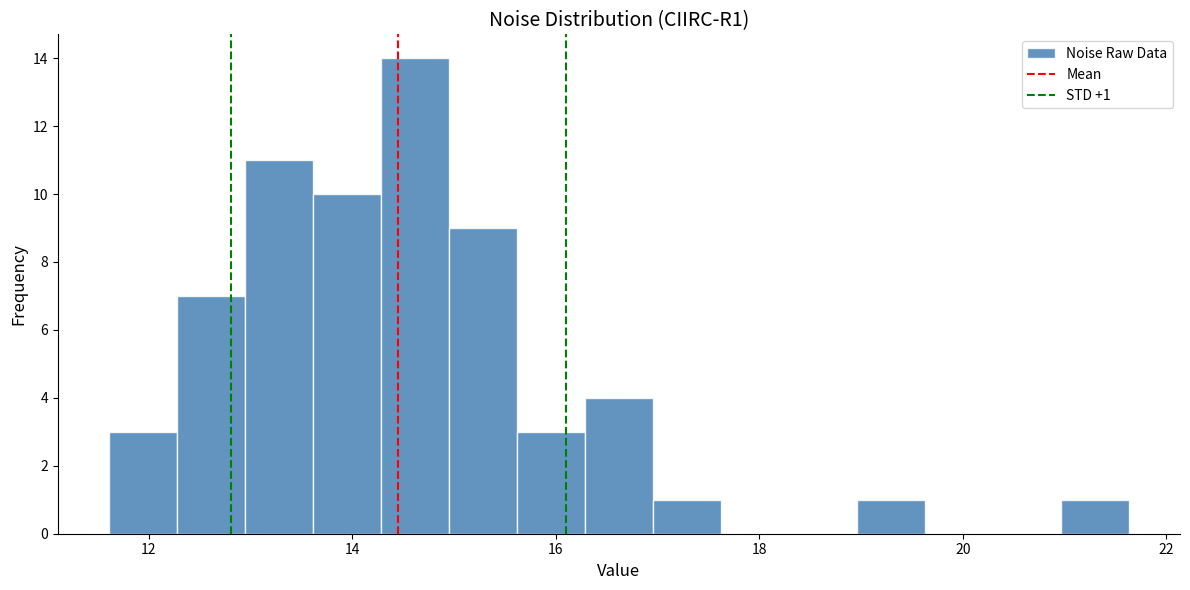

Around what value on the x-axis is the tallest bar? Give the approximate position of its centre, as read against the axis.

14.6